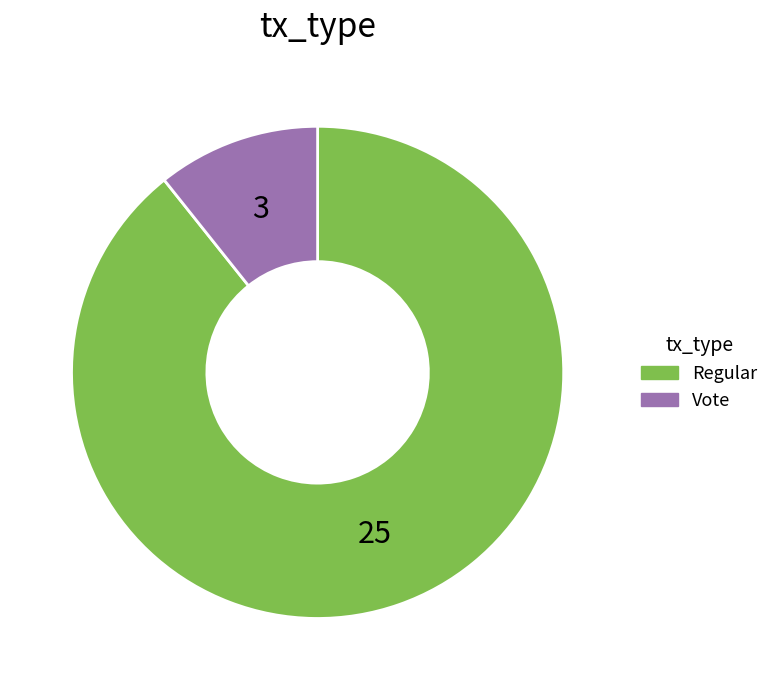

Which slice is the largest?

Regular